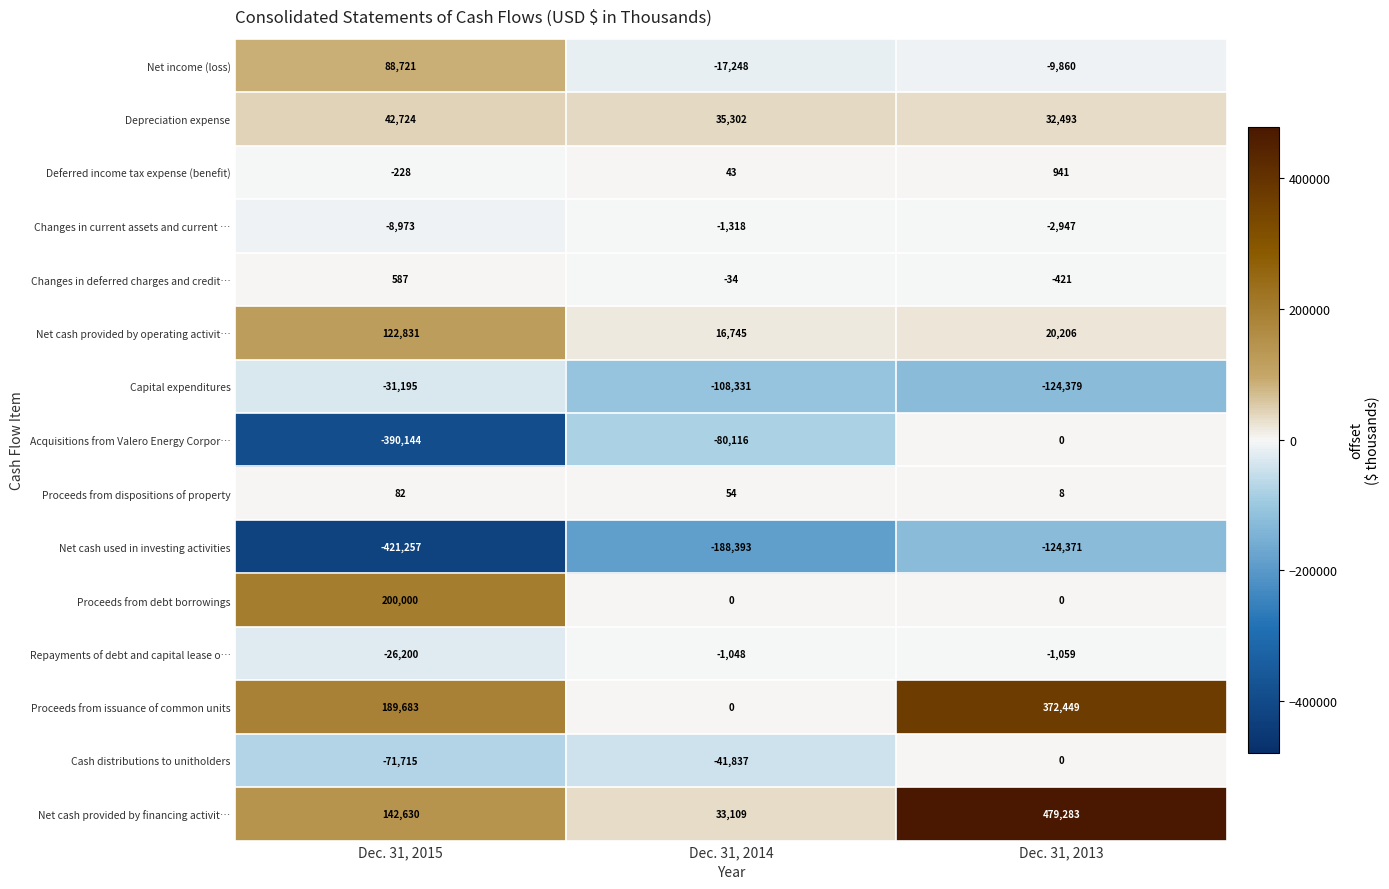

What is the maximum value shown in the chart?

479283